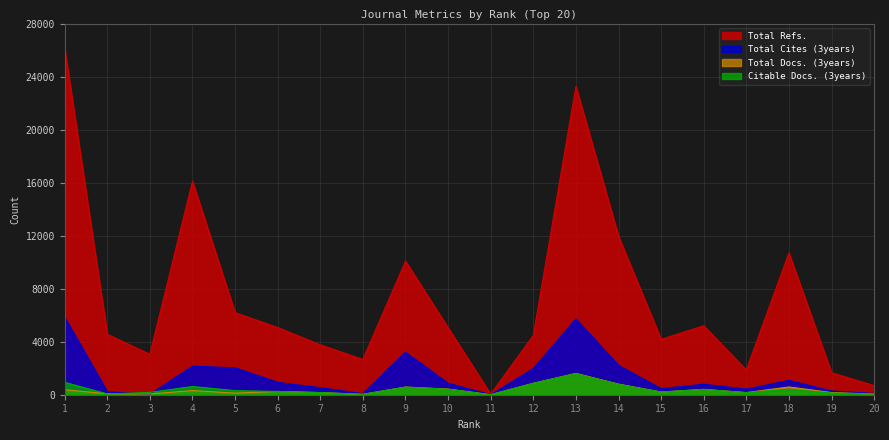

Is the value of Citable Docs. (3years) at 2 greater than the value of Total Refs. at 5?

No